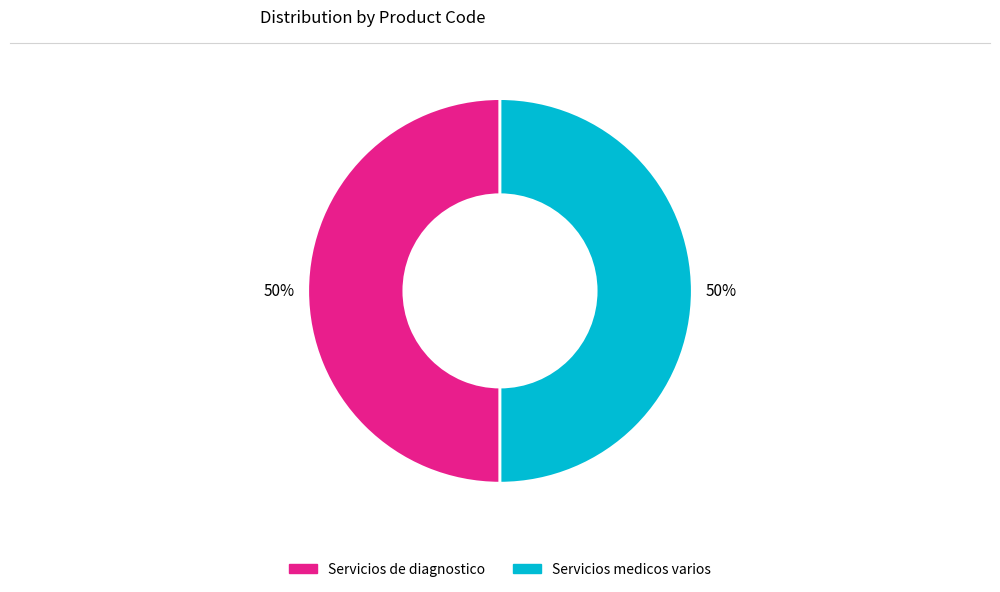

To the nearest percent, what percentage of the pie is Servicios medicos varios?

50%